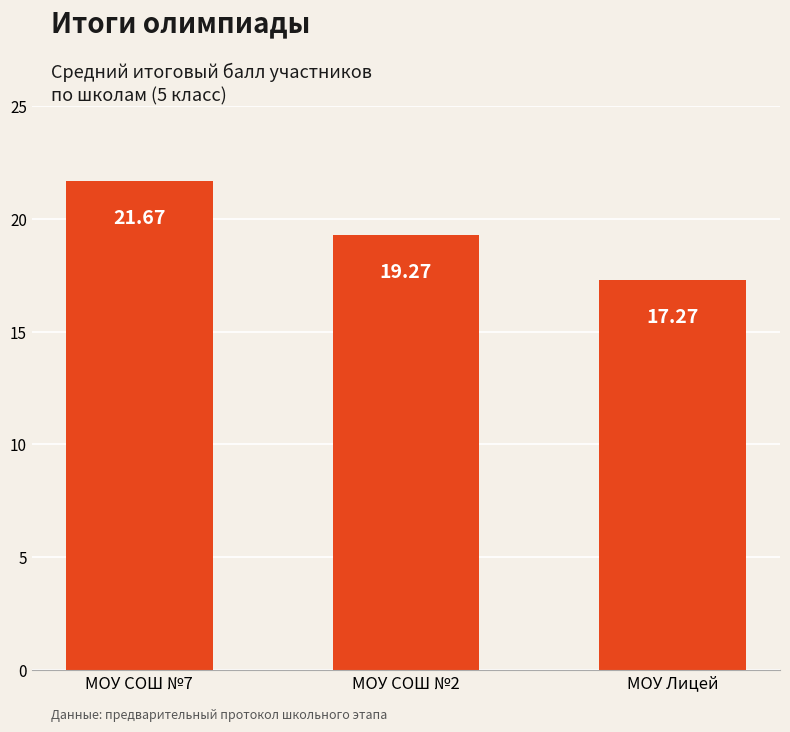

What is the average value?

19.4